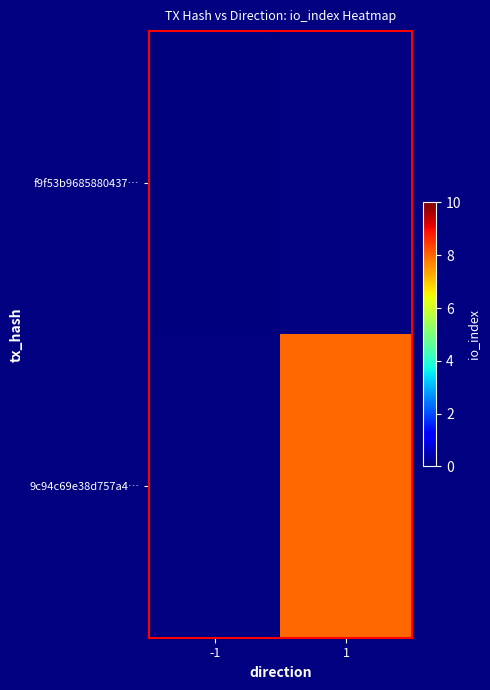

Rank the series by their average value, from lowest to highest.

f9f53b9685880437…, 9c94c69e38d757a4…